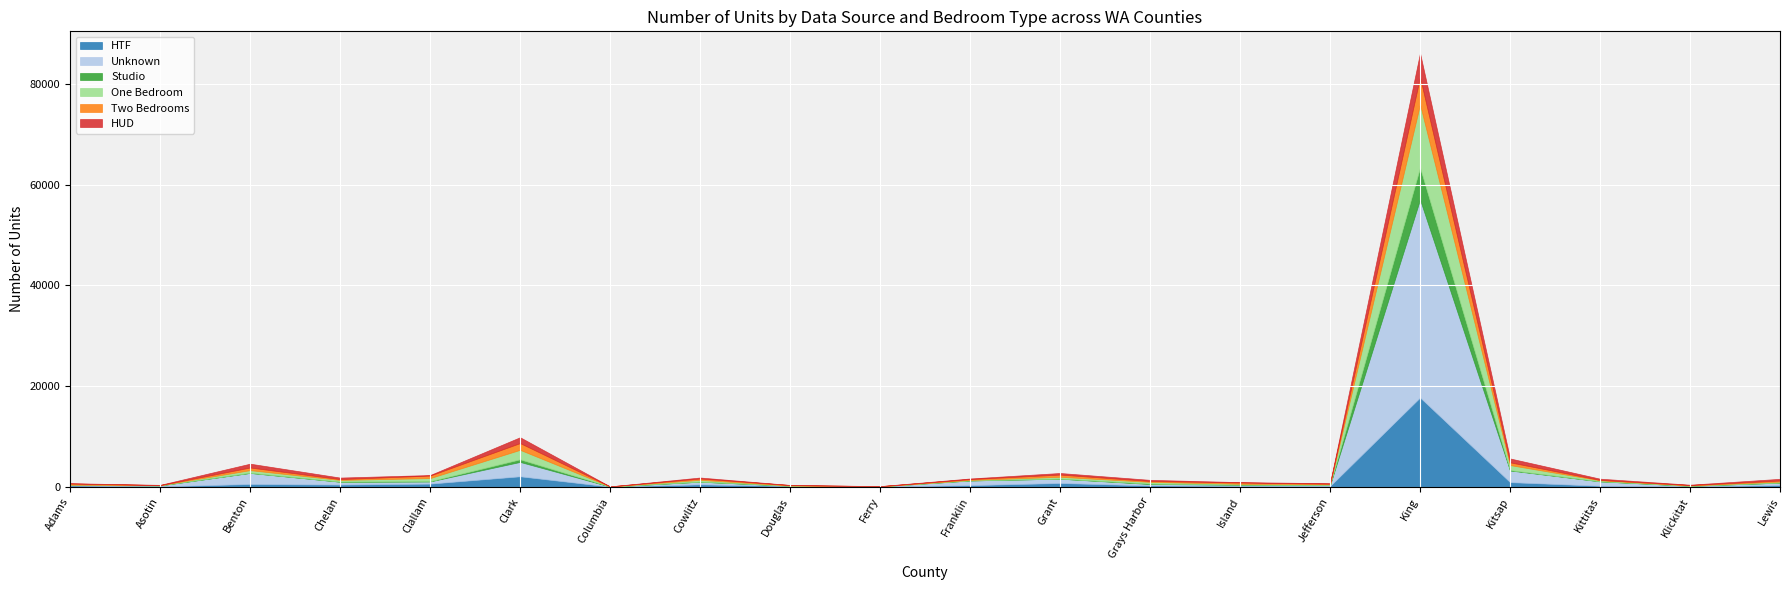

What is the average value of the Studio series?

354